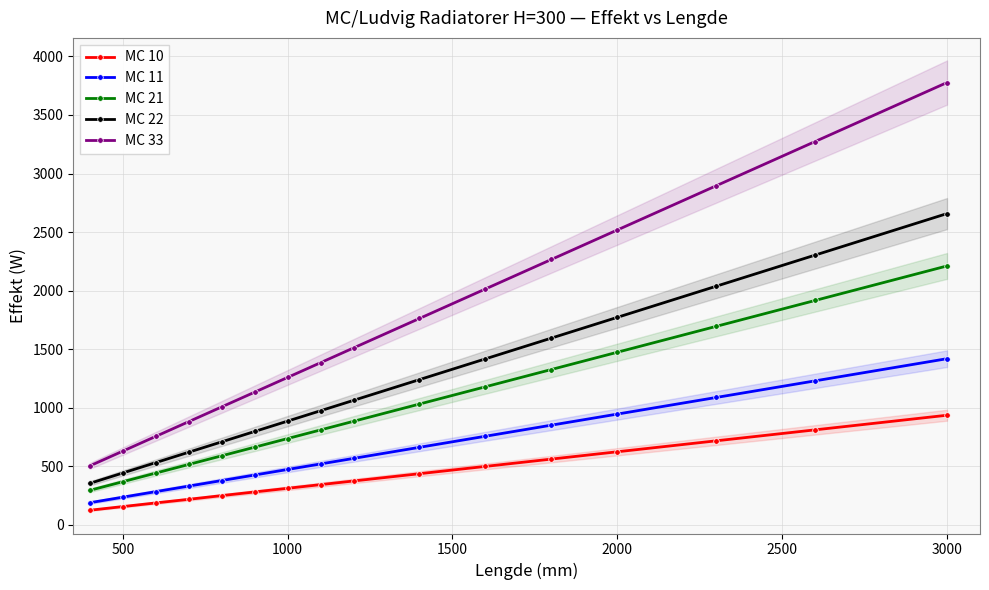

True or false: MC 11 and MC 33 intersect in this chart.

False